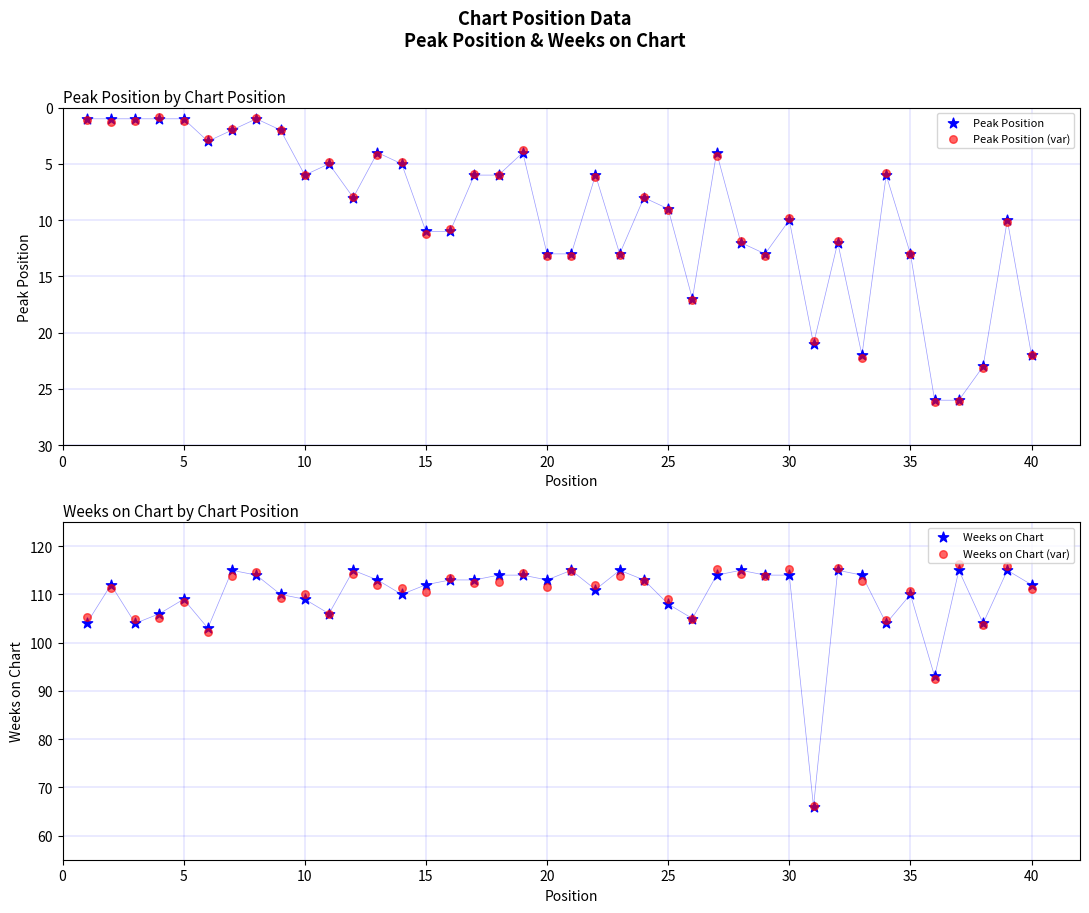

What are all the series names shown in the legend?

Peak Position, Peak Position (var), Weeks on Chart, Weeks on Chart (var)